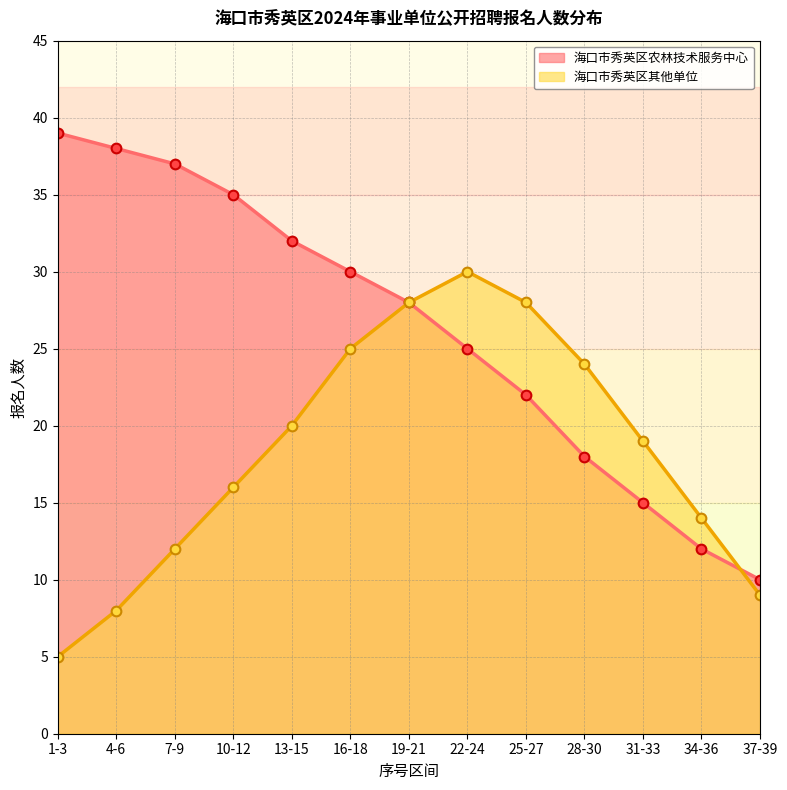

How many lines are shown in the chart?

2